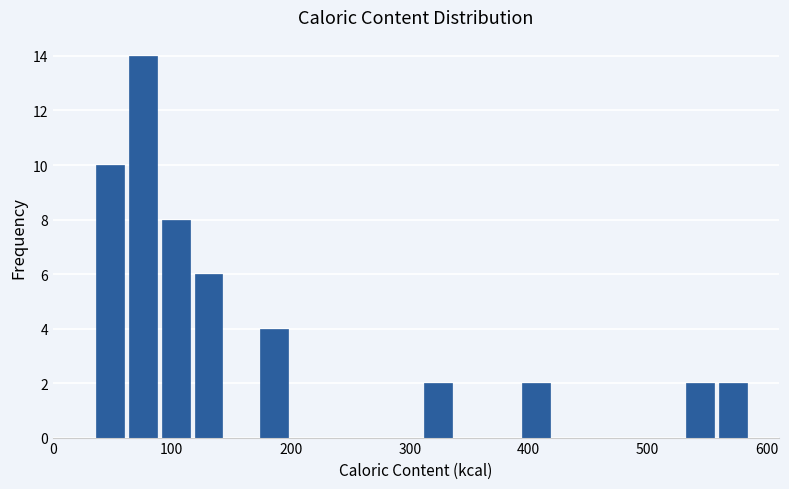

Read against the x-axis, roughly where is the centre of the tallest bar?

80